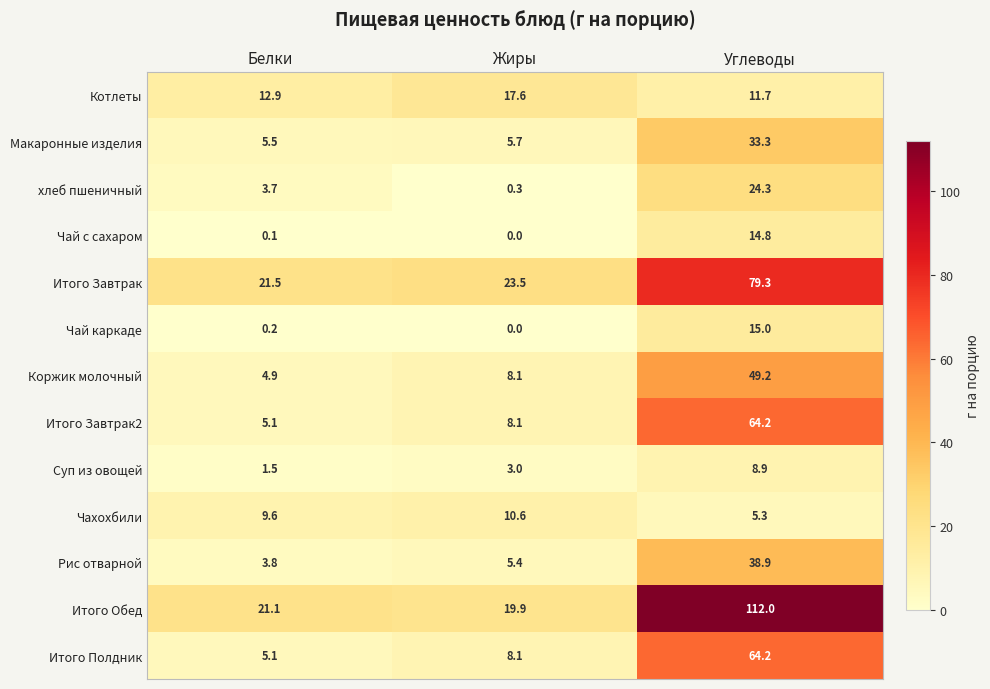

What is the difference between the maximum and second lowest values in the Чай каркаде series?

14.8